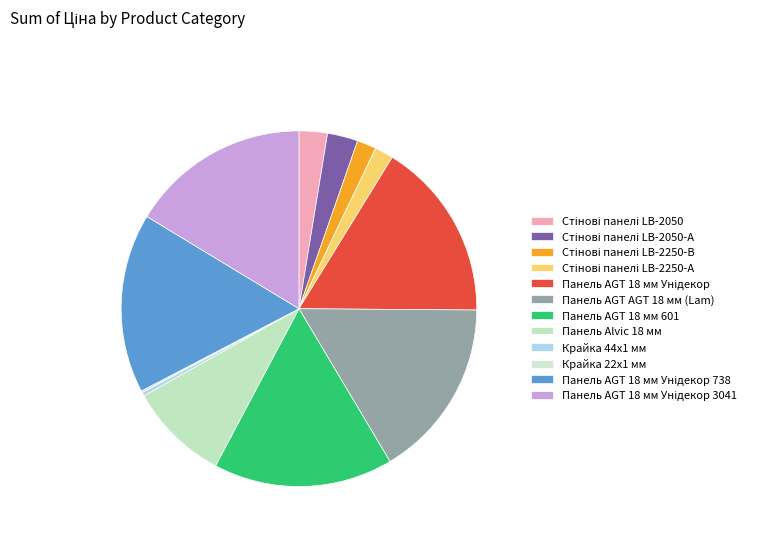

Count the number of slices in the pie.

12